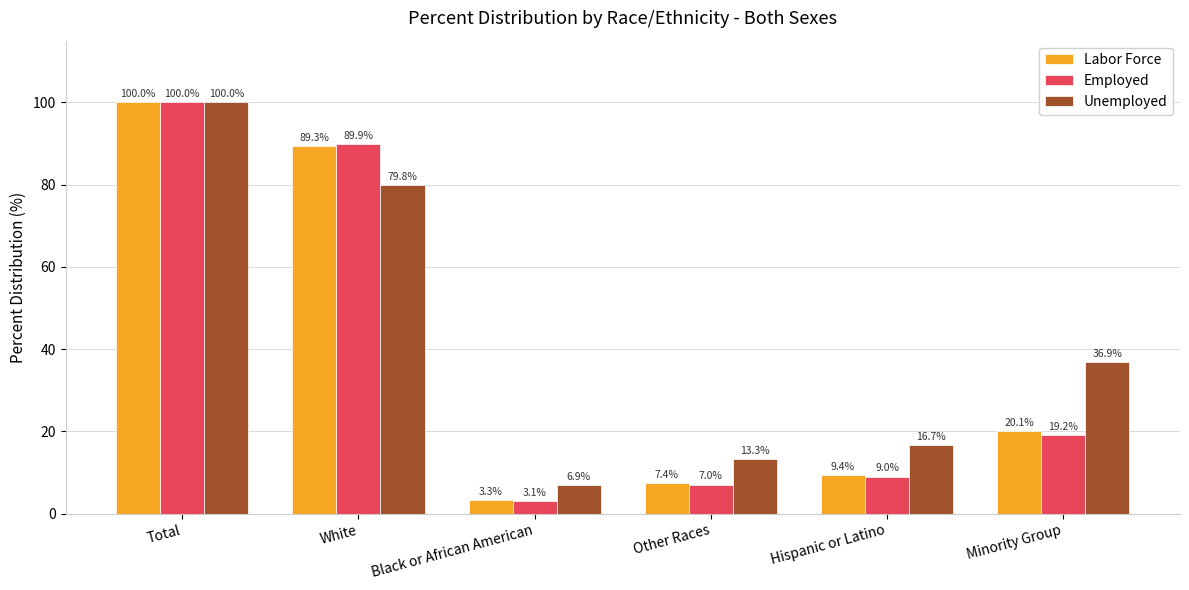

Are the bars grouped side by side (vs. stacked)?

Yes